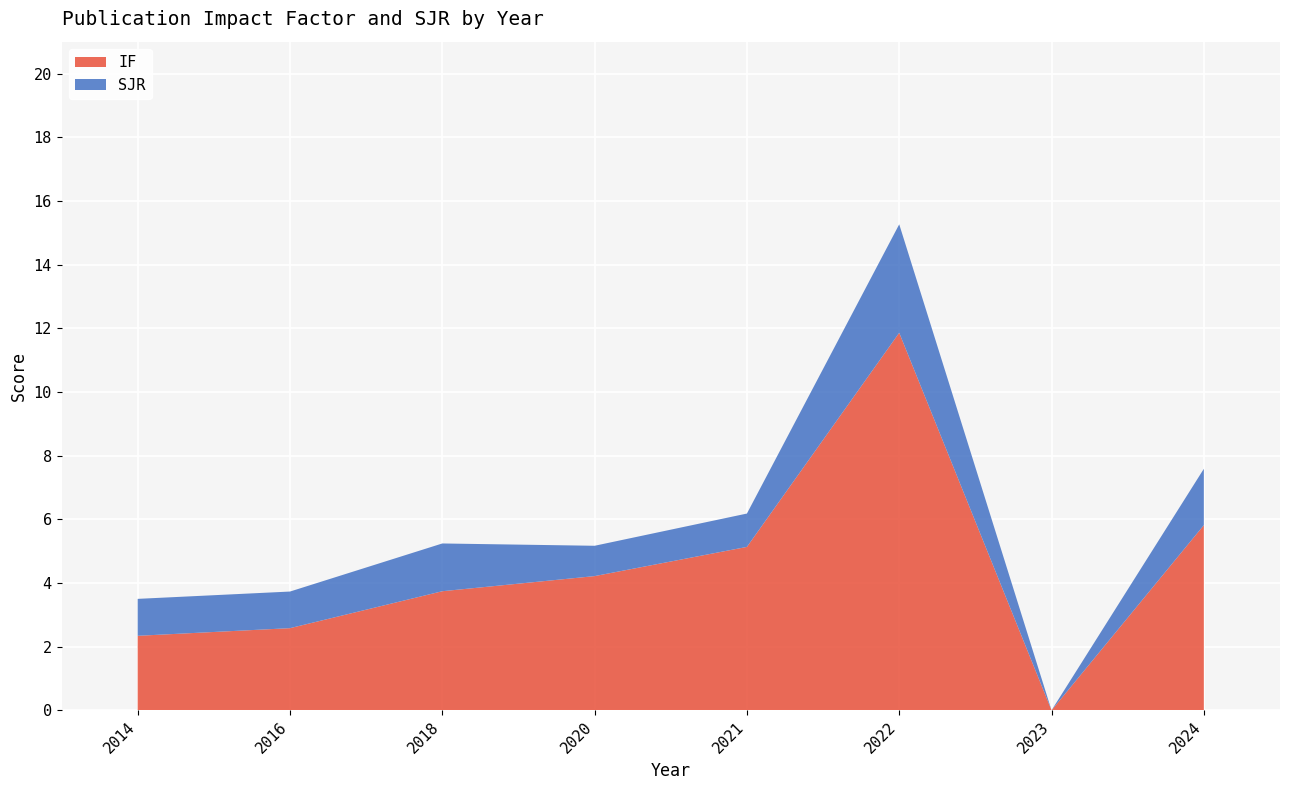

What value does the IF series have at 2021?

5.1